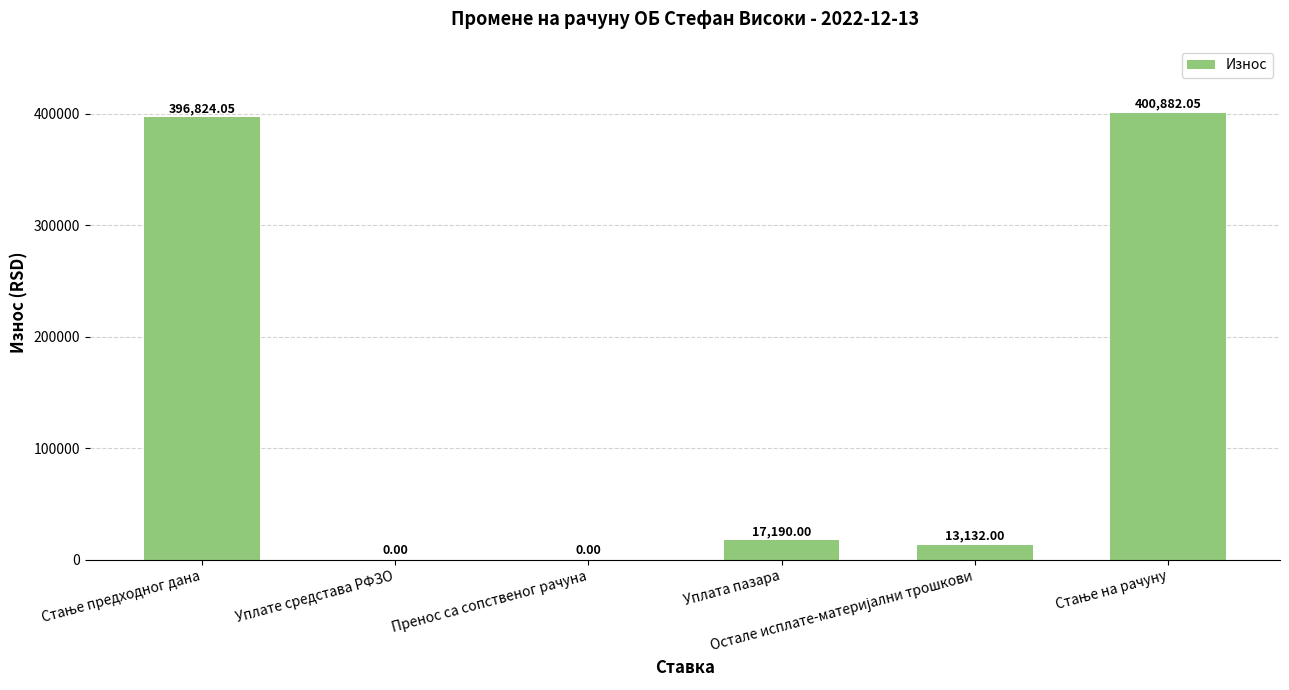

What is the sum of all values?

828028.1